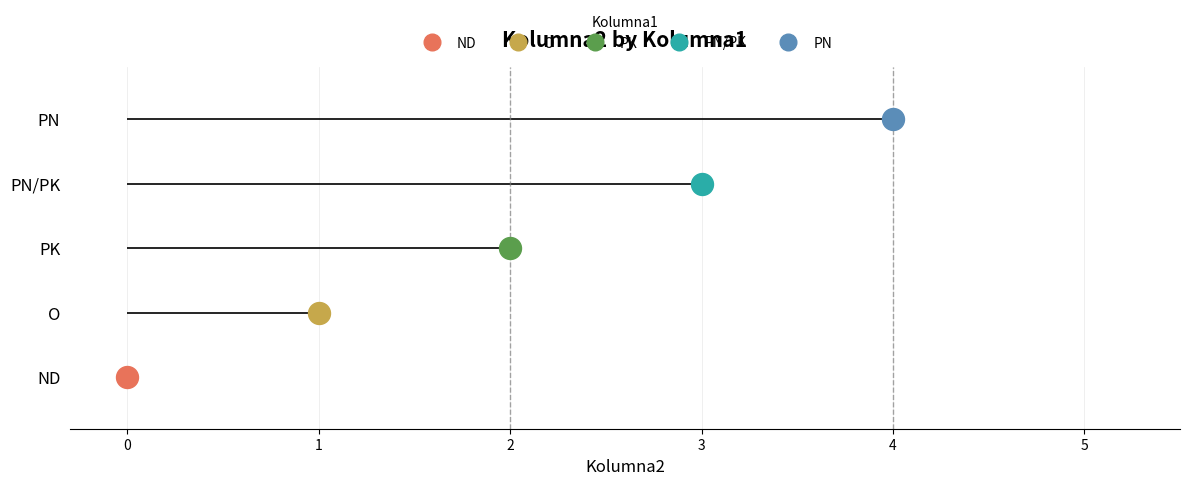

What is the change in value from PK to PN?

+2